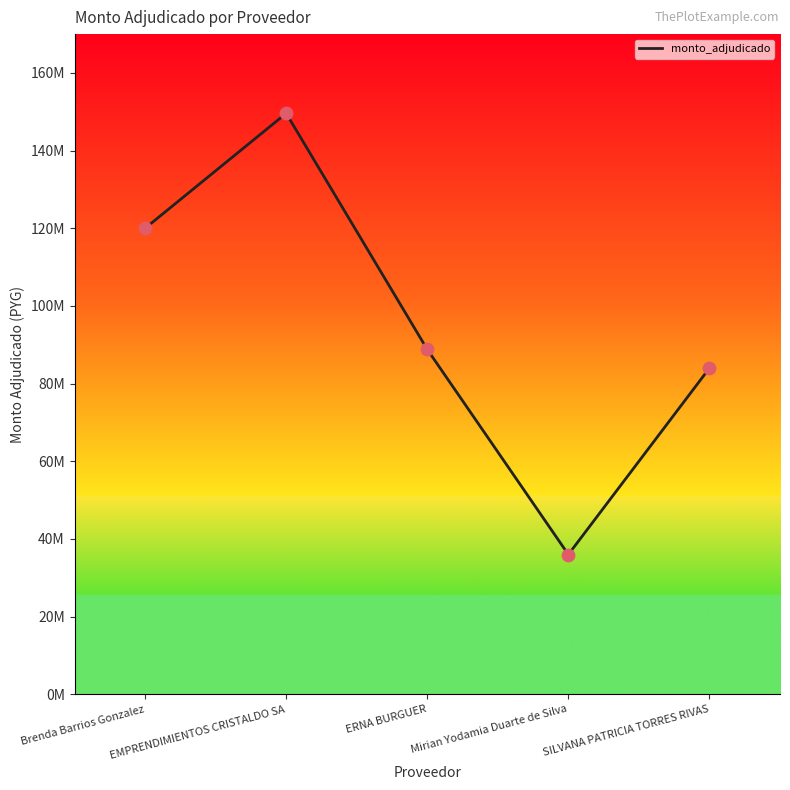

What is the change in value from EMPRENDIMIENTOS CRISTALDO SA to Mirian Yodamia Duarte de Silva?

-113600000